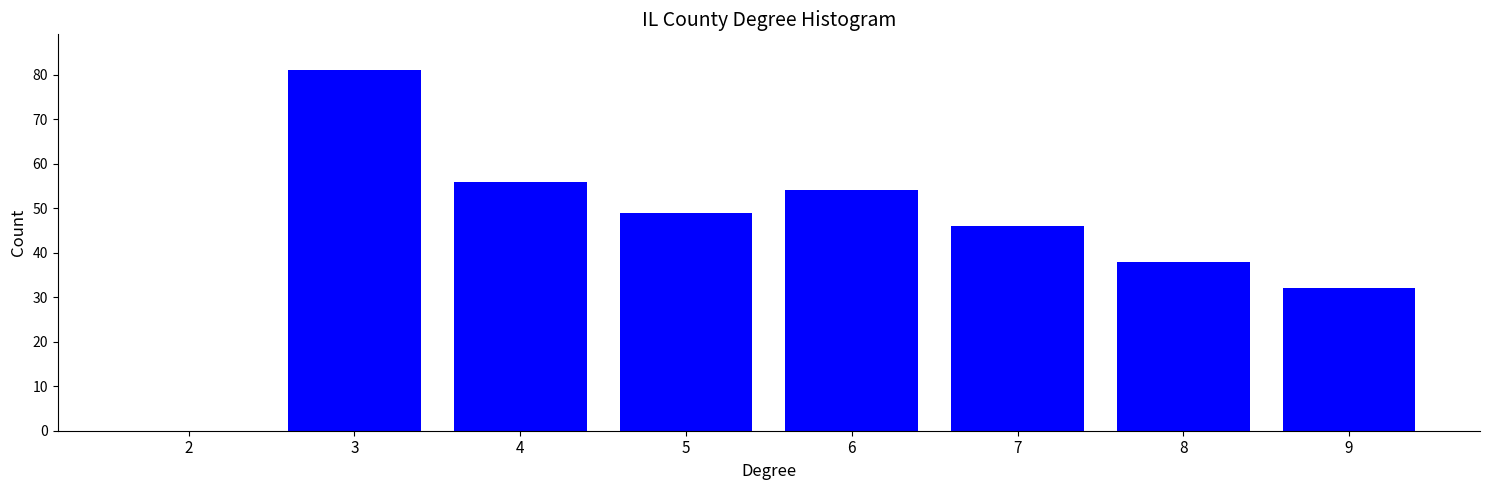

Reading right to left, extract all data points from this chart.

9=32	8=38	7=46	6=54	5=49	4=56	3=81	2=0